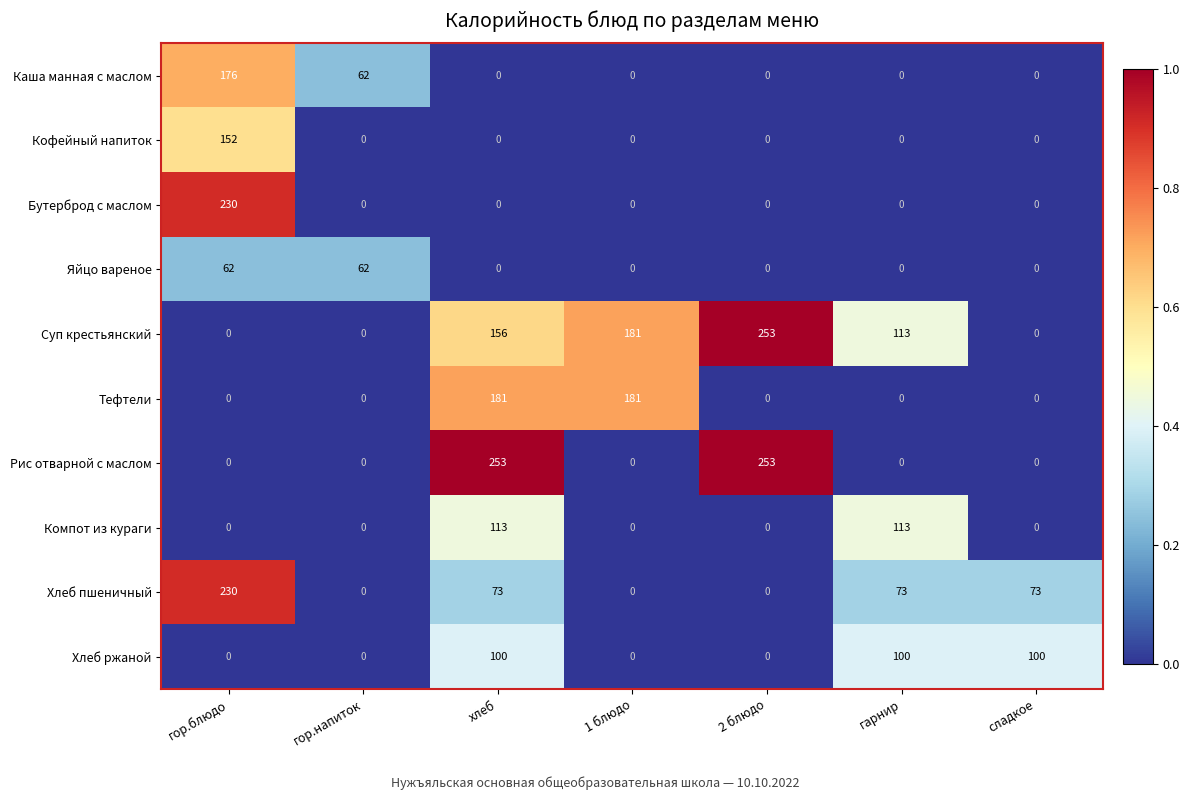

What is the approximate value of Компот из кураги at хлеб, to the nearest 50?

100